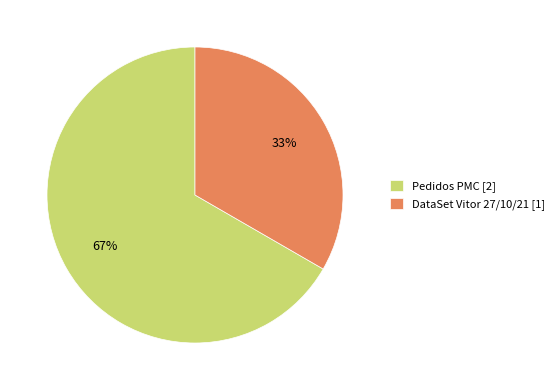

Which slice is the largest?

Pedidos PMC [2]